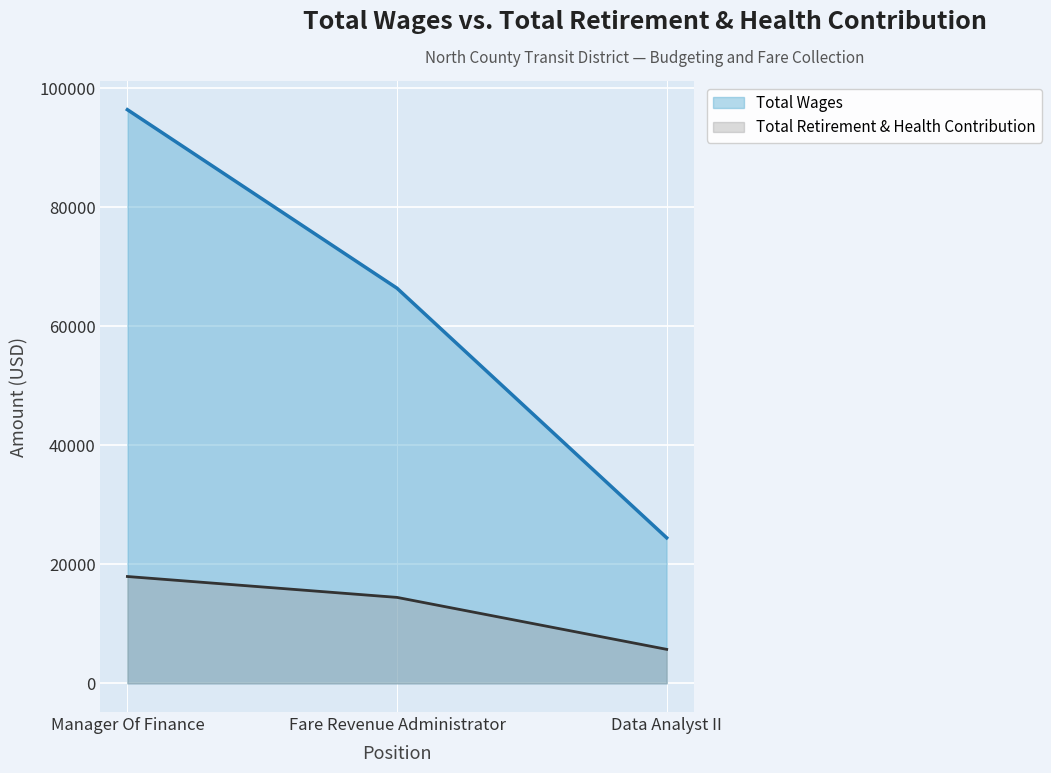

What is the label of the 3rd point from the left?

Data Analyst II